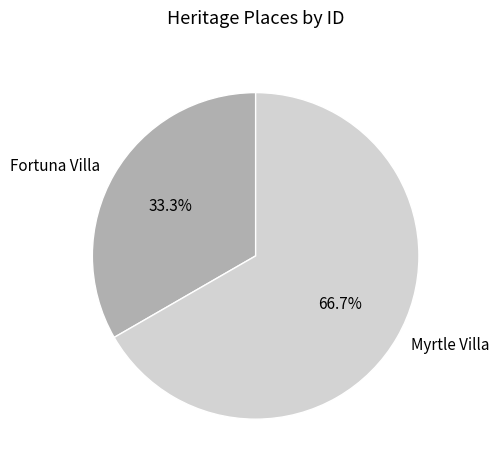

Which slice is the smallest?

Fortuna Villa